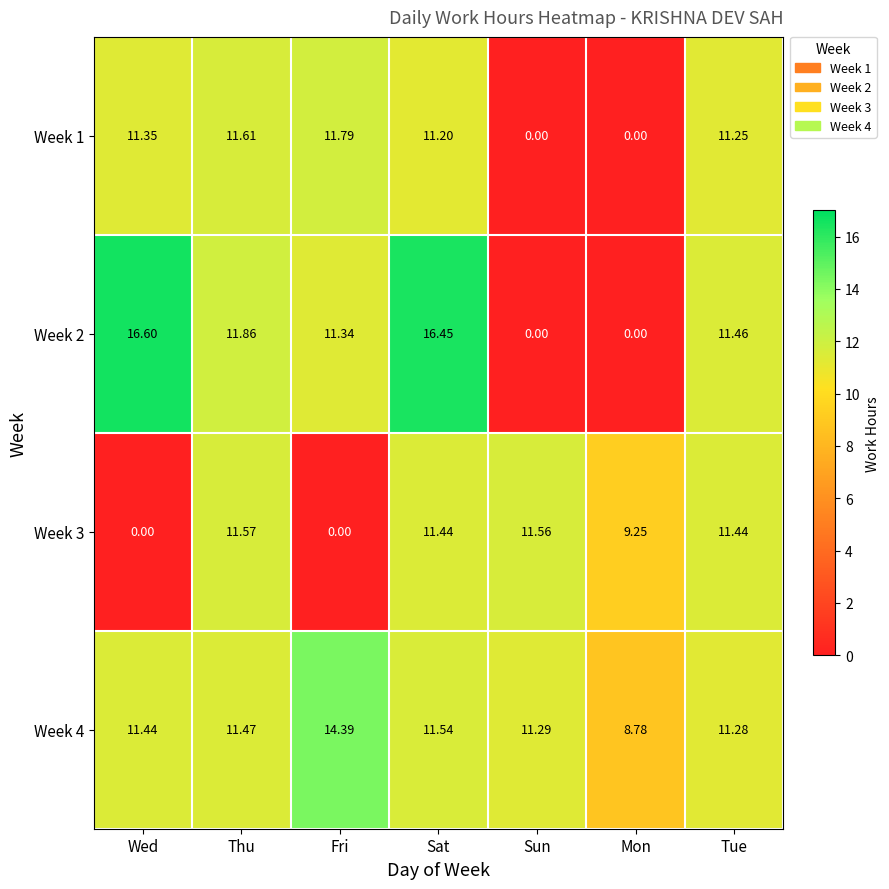

At how many categories does at least one series exceed 5?

7